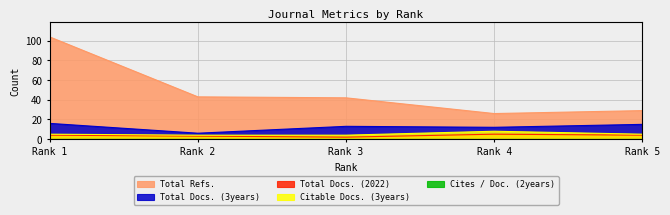

What is the highest value of the Total Docs. (3years) series?

16